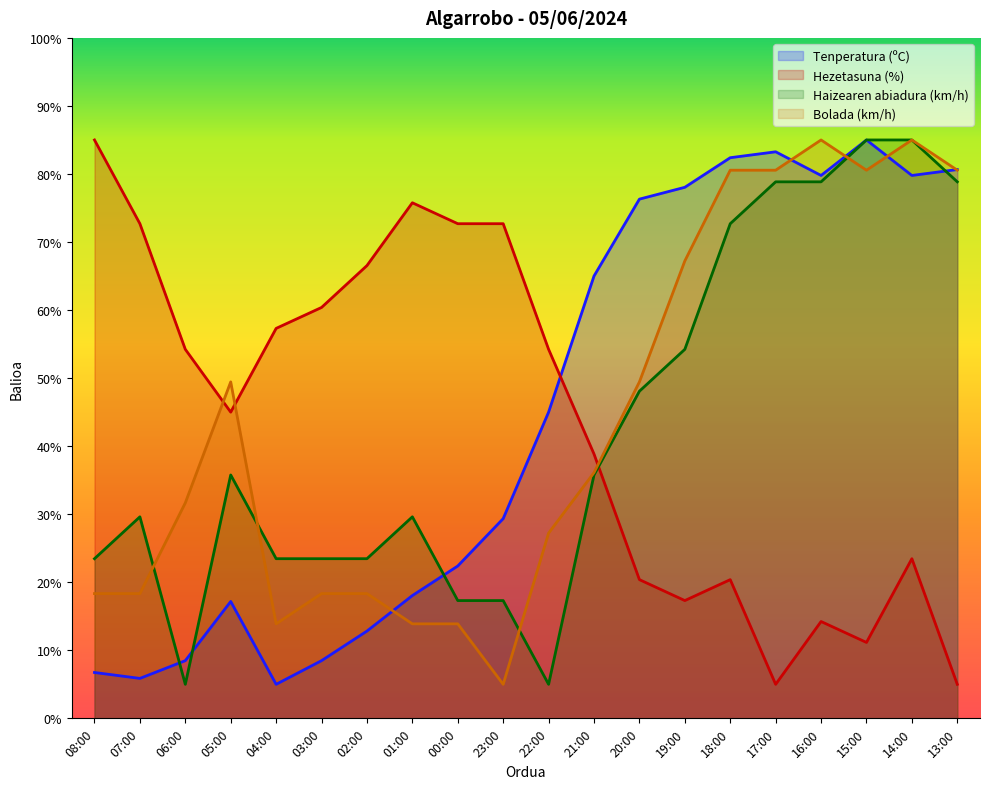

Reading right to left, what are all the values shown in this chart?

Tenperatura (ºC): 80.7	79.8	85.0	79.8	83.3	82.4	78.0	76.3	65.0	45.0	29.3	22.4	18.0	12.8	8.5	5.0	17.2	8.5	5.9	6.7
Hezetasuna (%): 5.0	23.5	11.2	14.2	5.0	20.4	17.3	20.4	38.8	54.2	72.7	72.7	75.8	66.5	60.4	57.3	45.0	54.2	72.7	85.0
Haizearen abiadura (km/h): 78.8	85.0	85.0	78.8	78.8	72.7	54.2	48.1	35.8	5.0	17.3	17.3	29.6	23.5	23.5	23.5	35.8	5.0	29.6	23.5
Bolada (km/h): 80.6	85.0	80.6	85.0	80.6	80.6	67.2	49.4	36.1	27.2	5.0	13.9	13.9	18.3	18.3	13.9	49.4	31.7	18.3	18.3